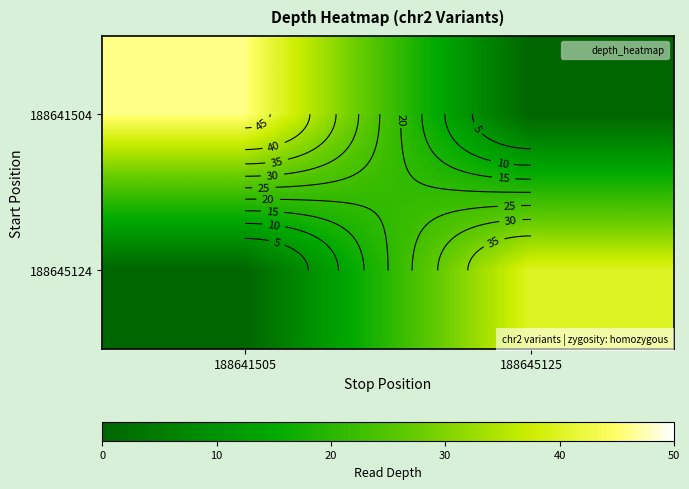

At which label is 188641504 closest to 23?

188641505